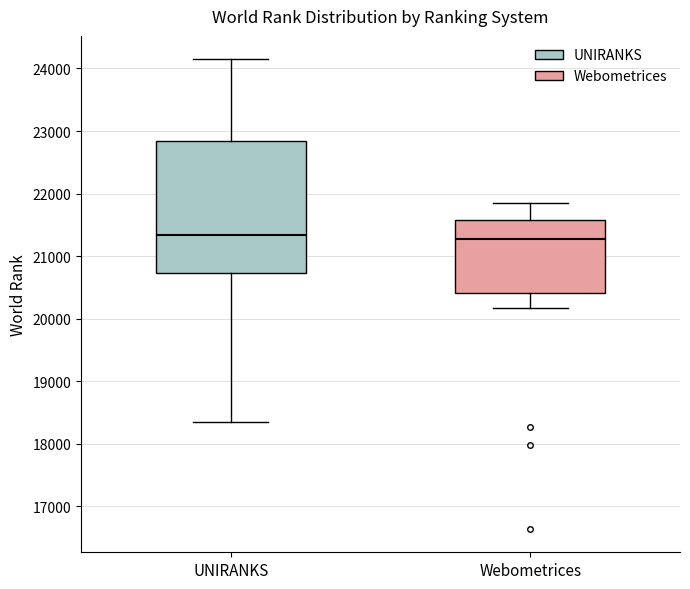

Where is the upper edge of the box for Webometrices on the y-axis? The values are not printed on the chart, so give them approximately, as read against the axis.

21600